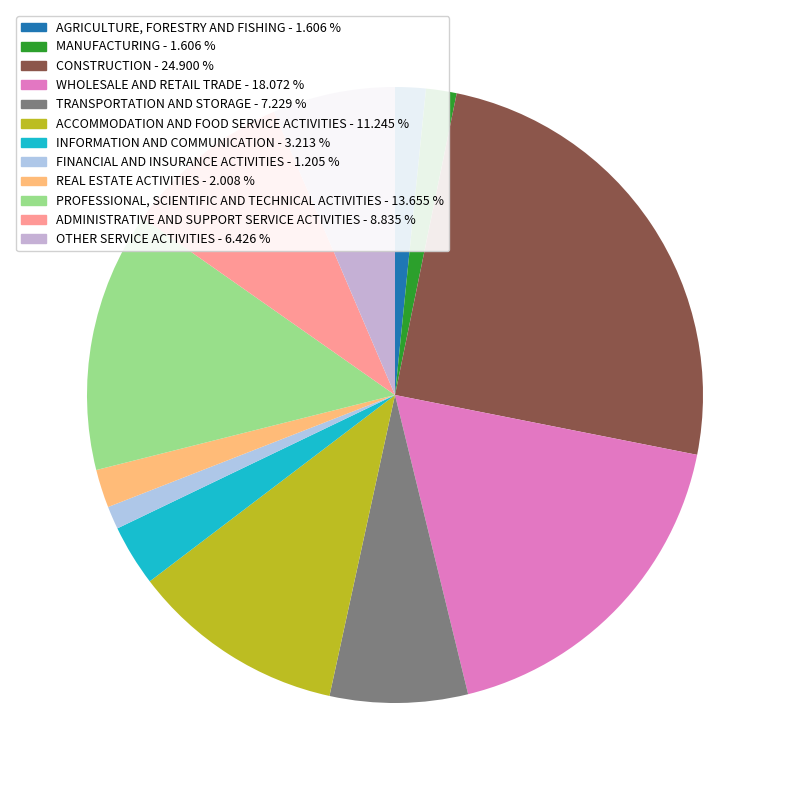

How many segments does this pie chart have?

12